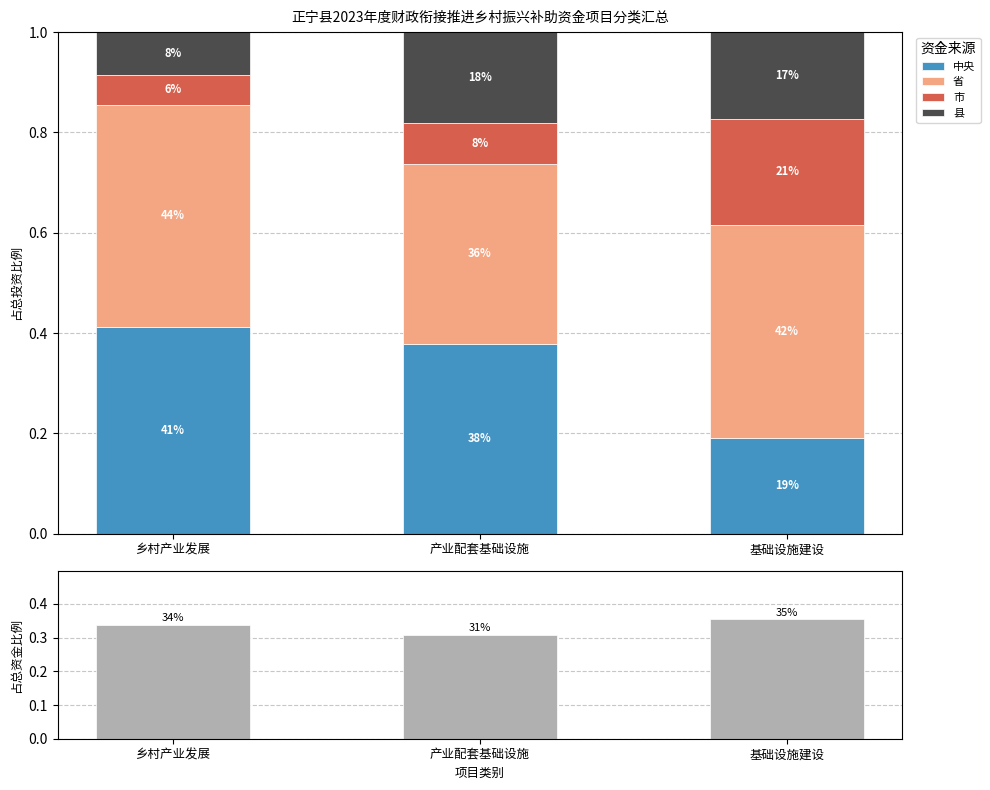

What is the label of the 2nd bar from the right?

产业配套基础设施